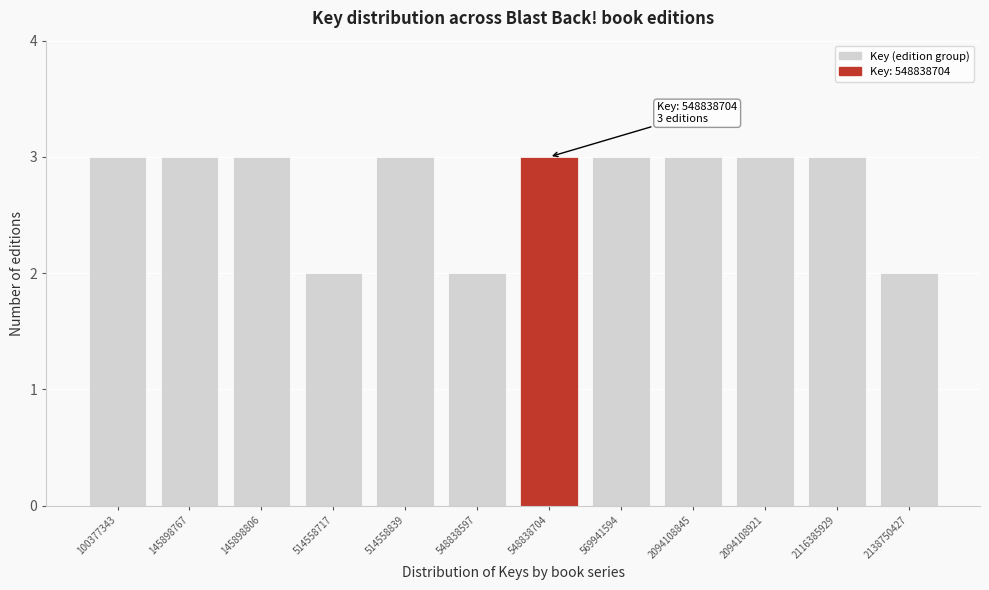

Reading left to right, transcribe all the data shown in this chart.

3	3	3	2	3	2	3	3	3	3	3	2